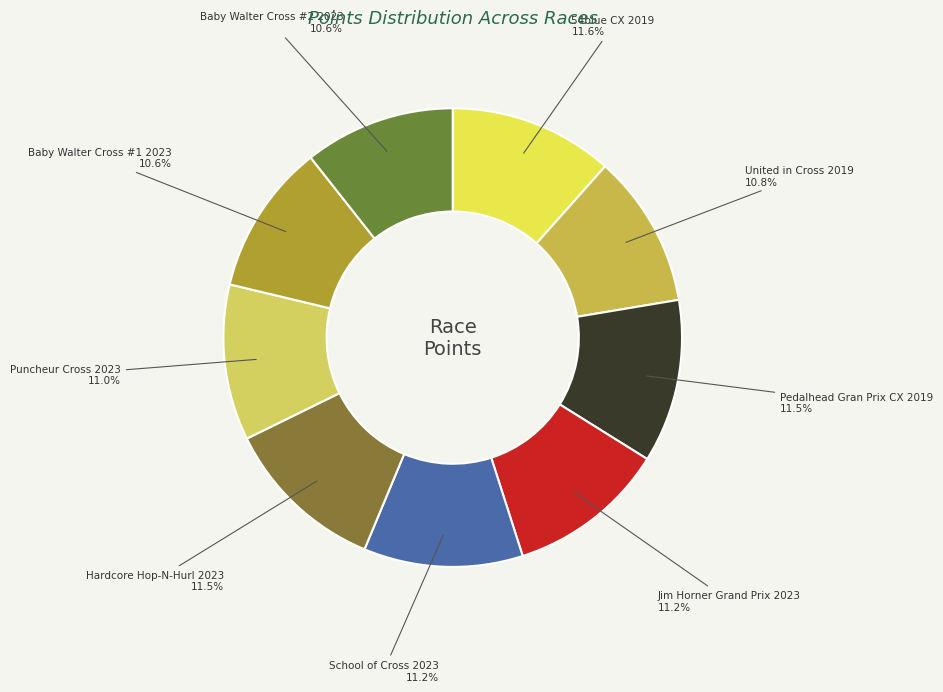

Is there any slice that represents more than half of the pie?

No